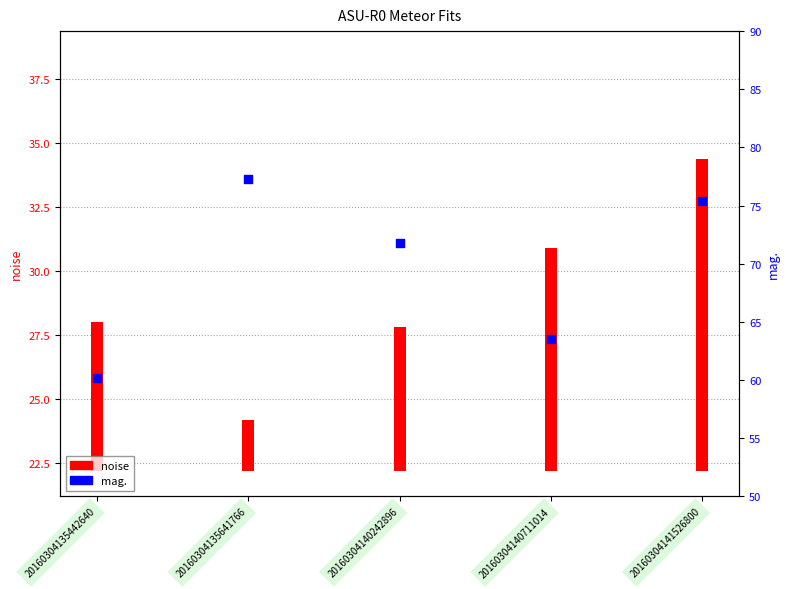

Between 20160304135442640 and 20160304141526800, which is larger?

20160304141526800